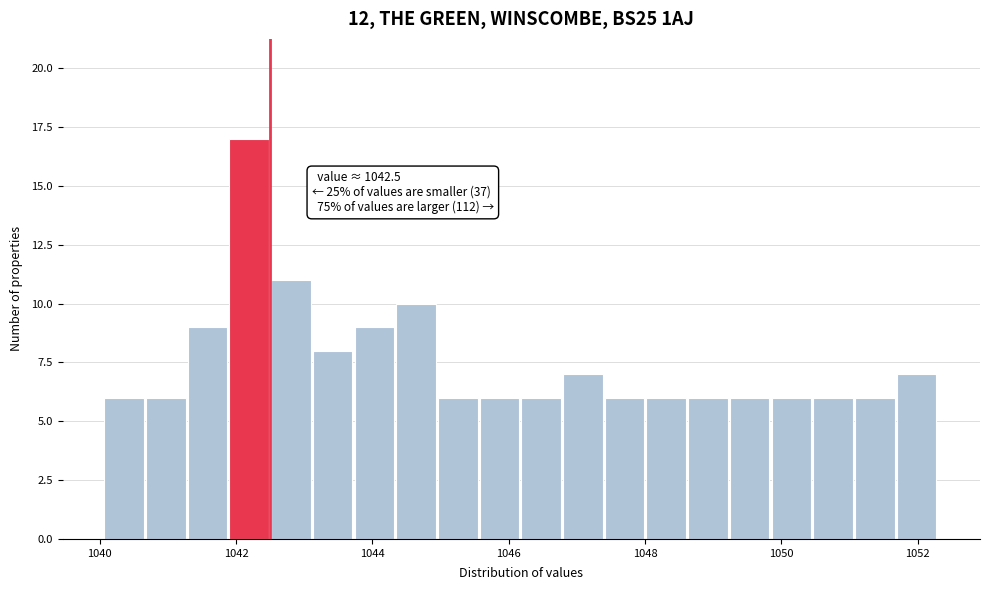

Read against the x-axis, roughly where is the centre of the tallest bar?

1042.2